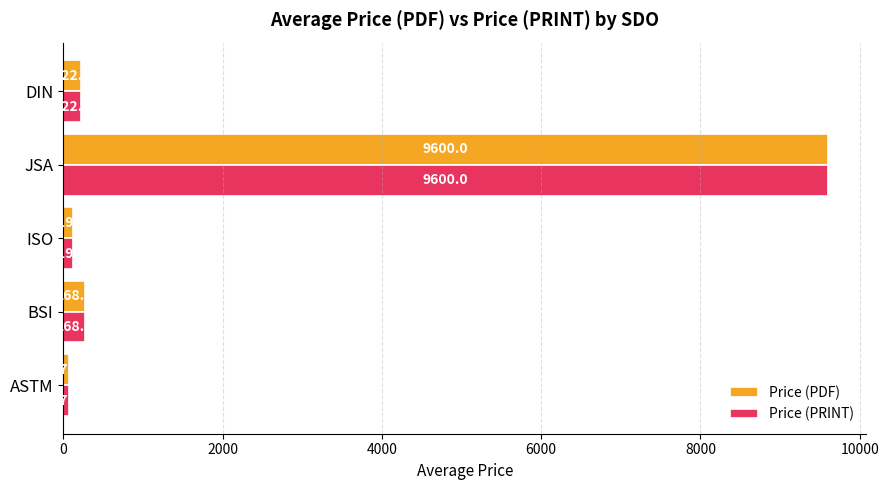

At which label is Price (PDF) closest to 4833?

BSI